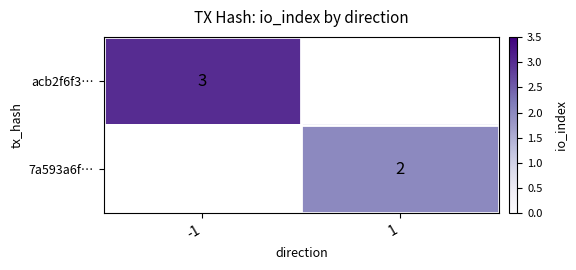

True or false: acb2f6f3… has a value of 2 at -1.

False